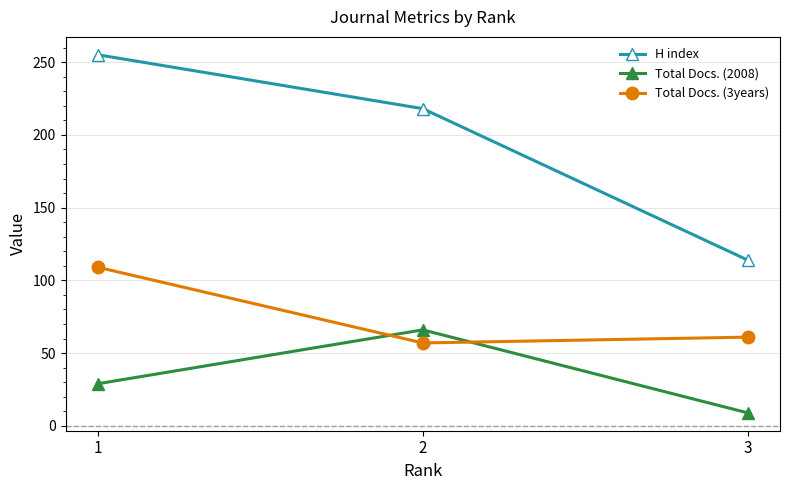

What is the value of the Total Docs. (2008) point at the 1st from the left?

29